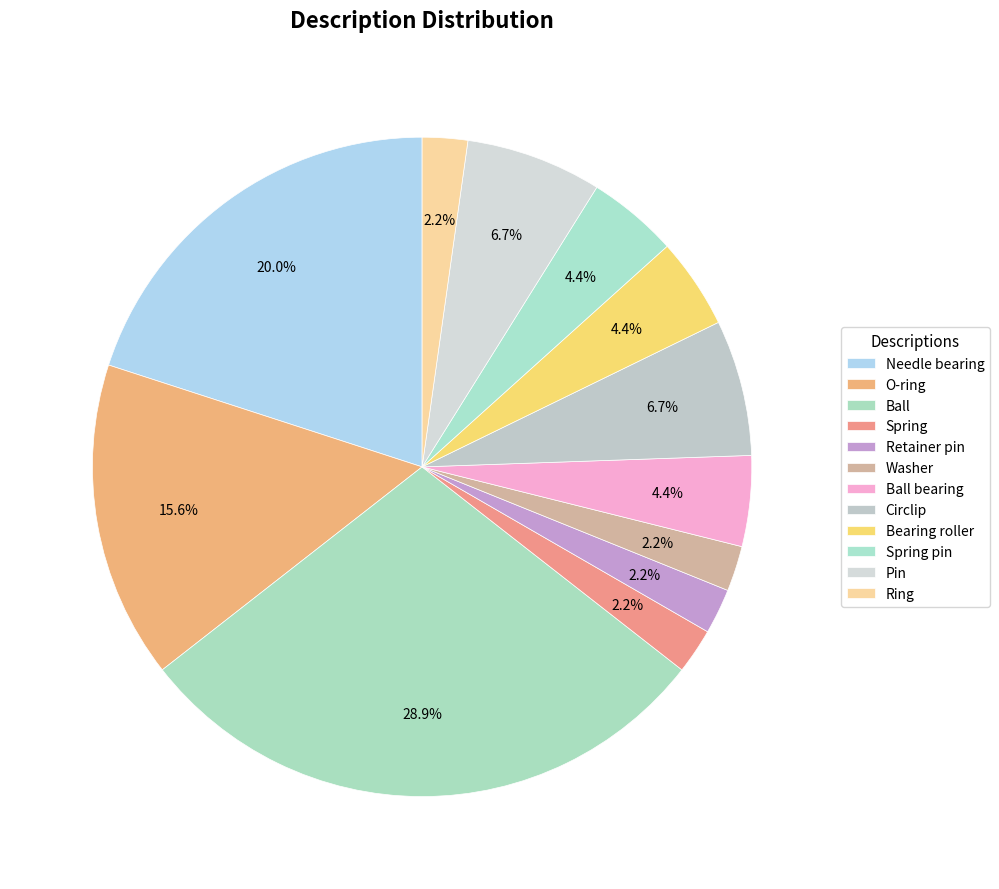

To the nearest percent, what is the difference between the largest and smallest slice percentages?

27%